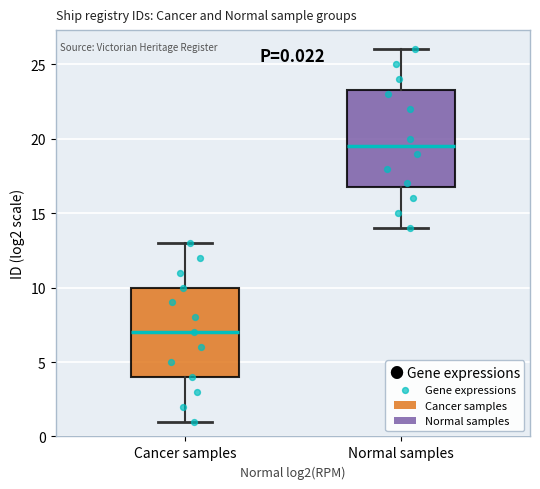

Comparing the boxes themselves (not the whiskers), which one is the tallest?

Normal samples